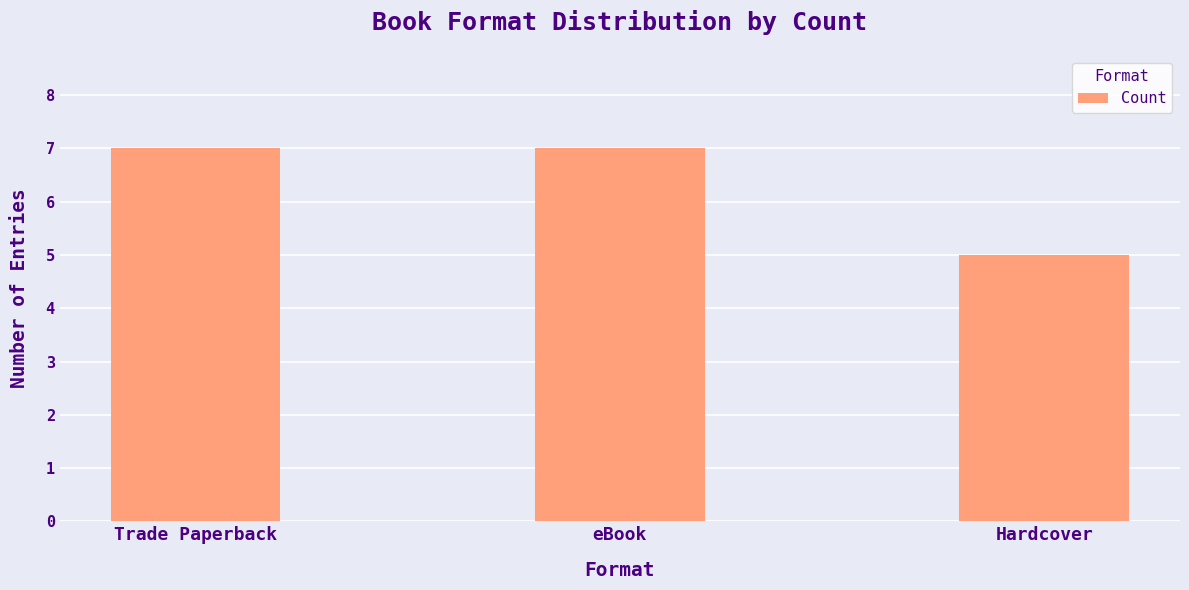

Which has a higher value, Hardcover or eBook?

eBook